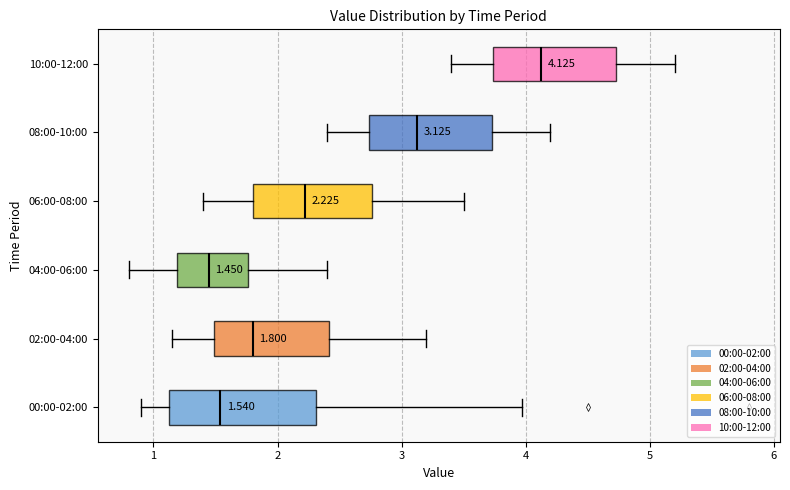

Which box is the widest, from its left edge to its right edge?

00:00-02:00